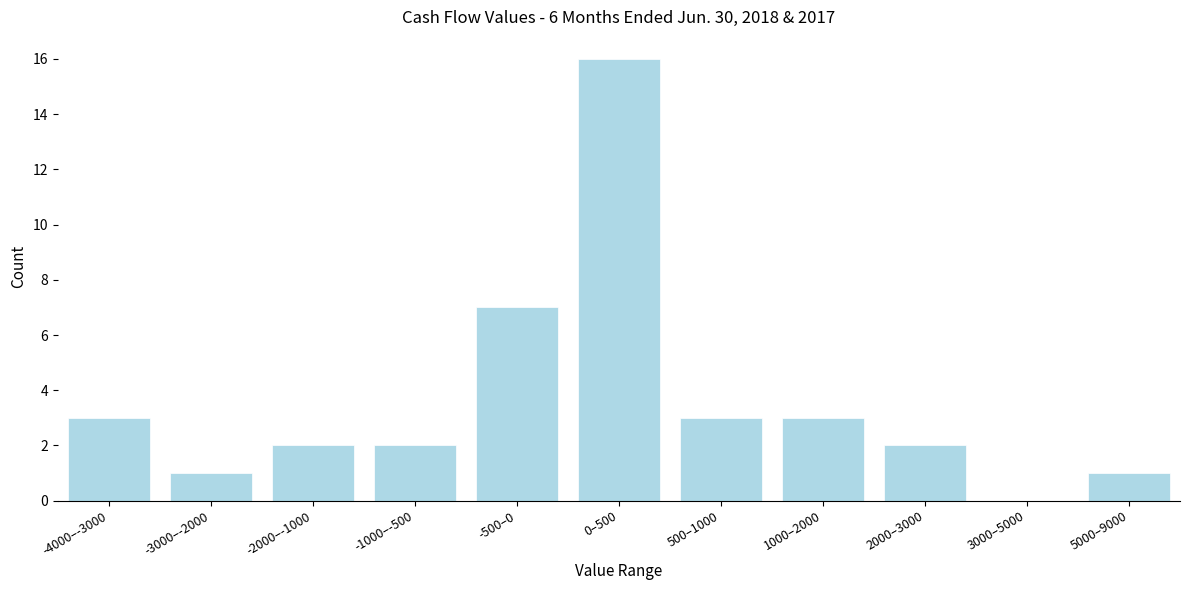

Reading left to right, transcribe all the data shown in this chart.

-4000–-3000=3	-3000–-2000=1	-2000–-1000=2	-1000–-500=2	-500–0=7	0–500=16	500–1000=3	1000–2000=3	2000–3000=2	3000–5000=0	5000–9000=1